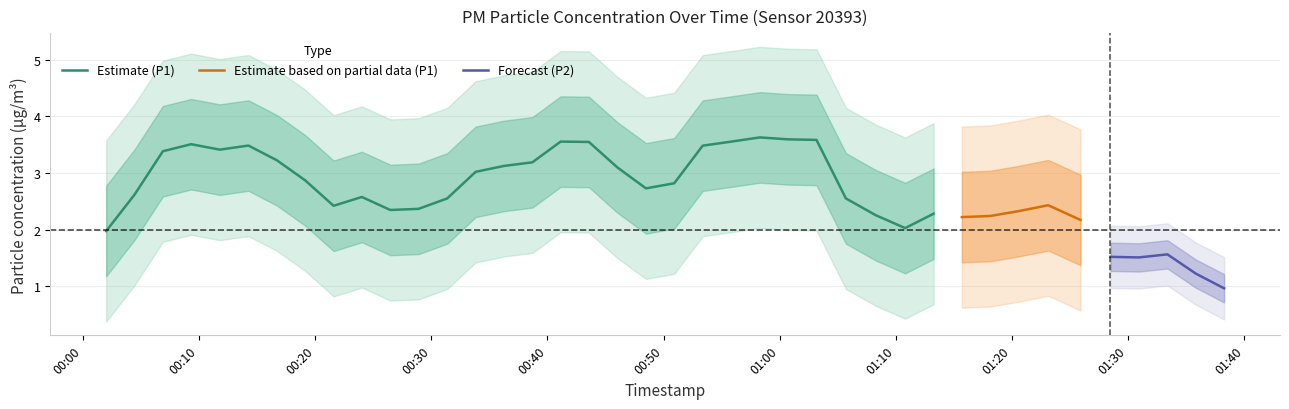

What is the minimum value for Estimate (P1)?

2.0